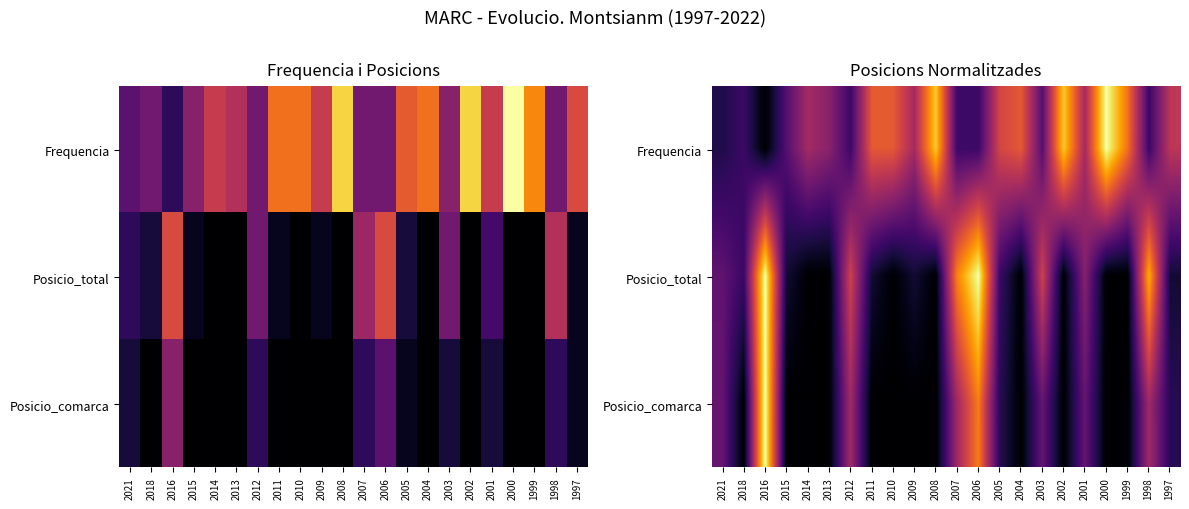

Between 2002 and 2006, which is larger?

2002